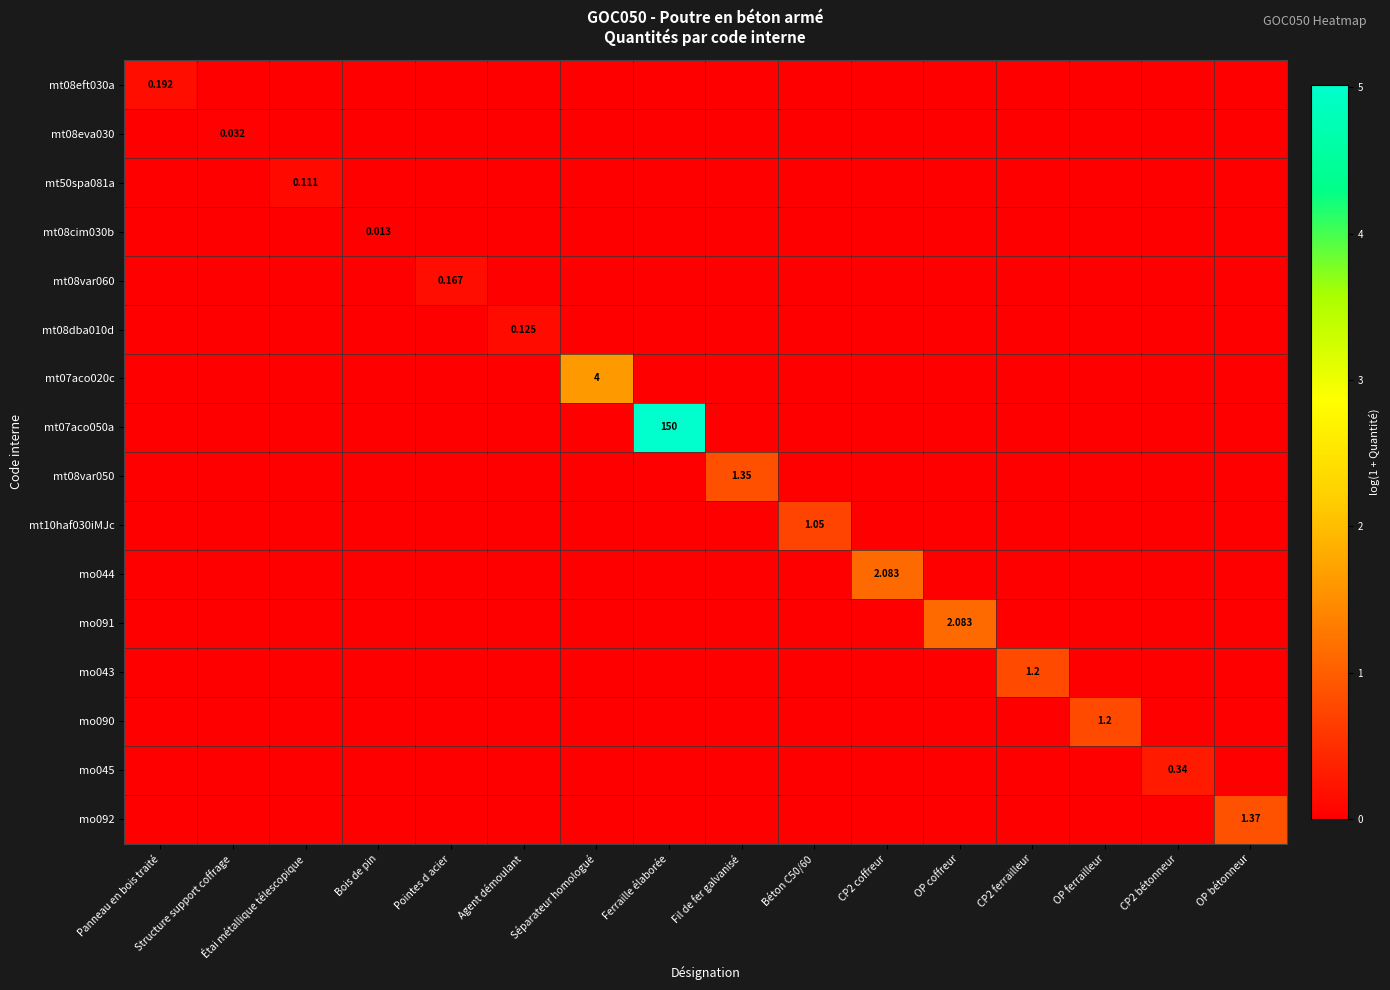

List the series in order of their peak value, highest first.

mt07aco050a, mt07aco020c, mo044, mo091, mo092, mt08var050, mo043, mo090, mt10haf030iMJc, mo045, mt08eft030a, mt08var060, mt08dba010d, mt50spa081a, mt08eva030, mt08cim030b